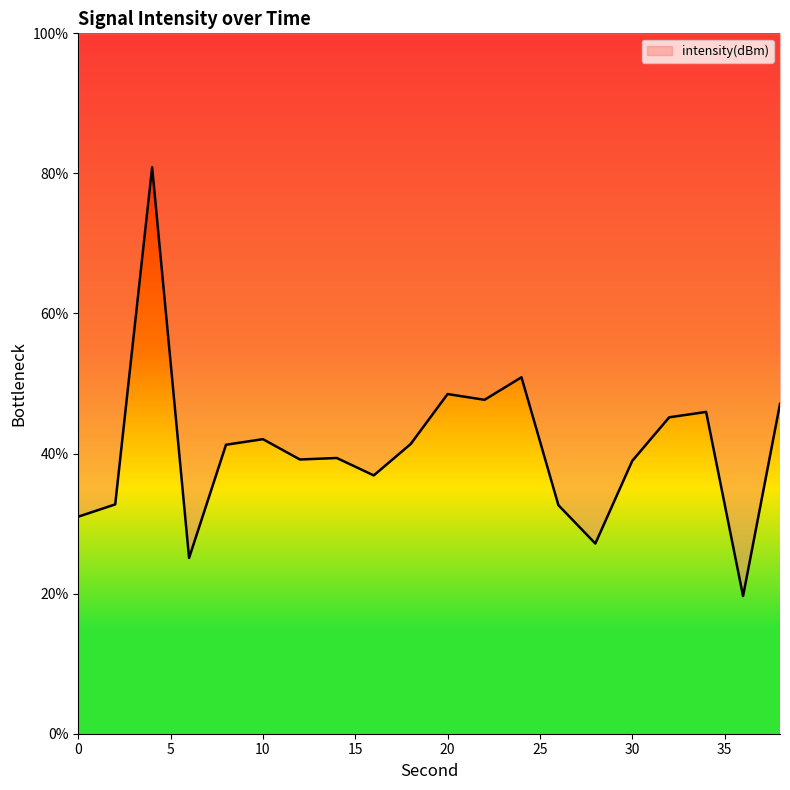

Which label corresponds to the largest value in the chart?

4